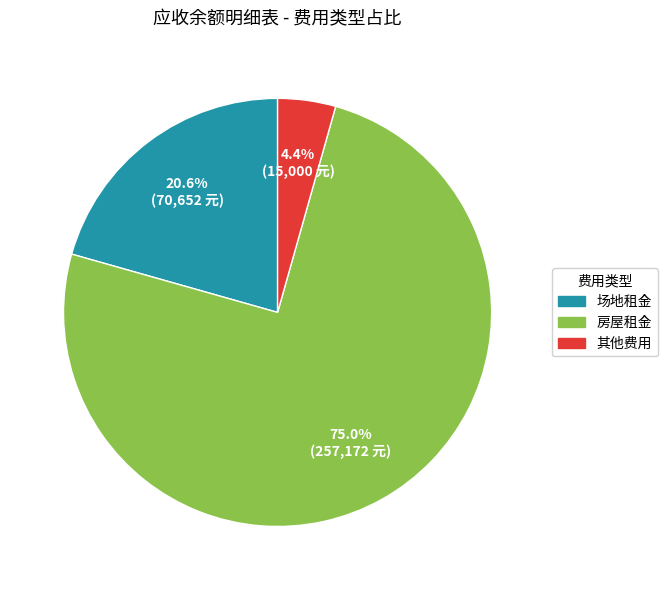

Is there a majority slice in this chart?

Yes